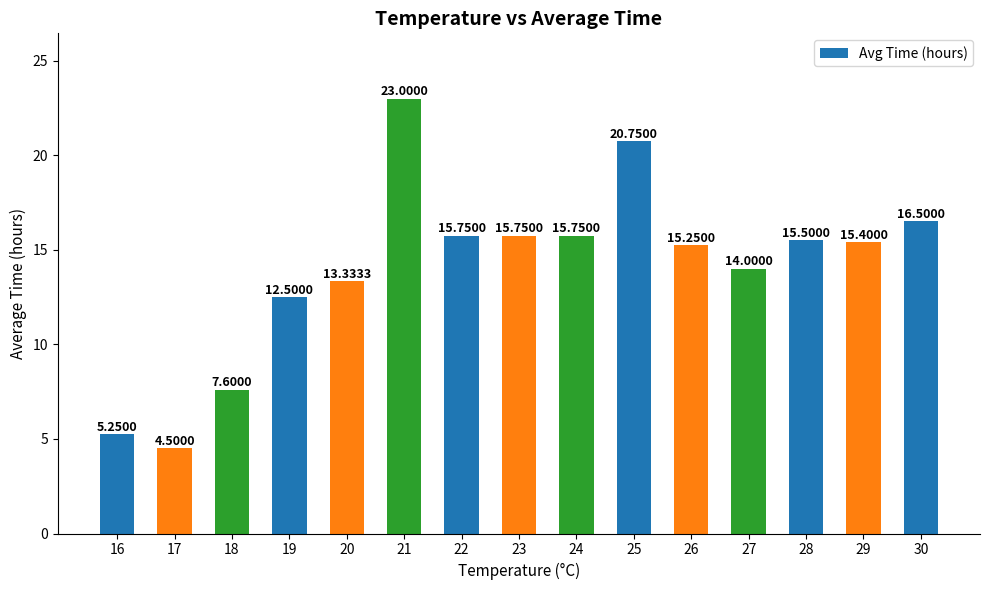

How many values are below 15?

6